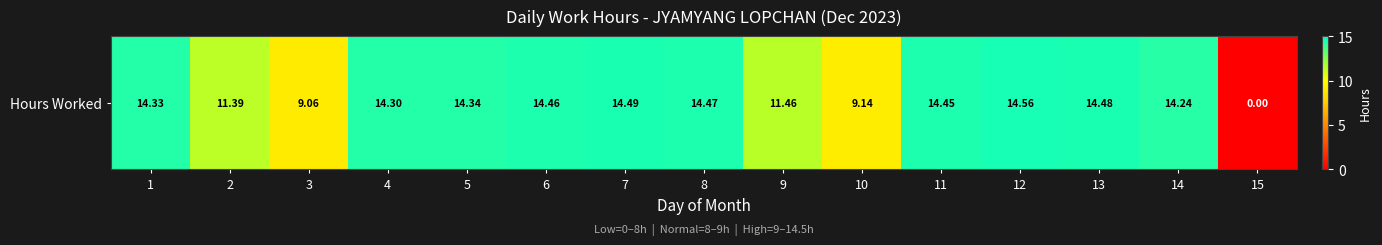

What is the difference between the values at 6 and 3?

5.4